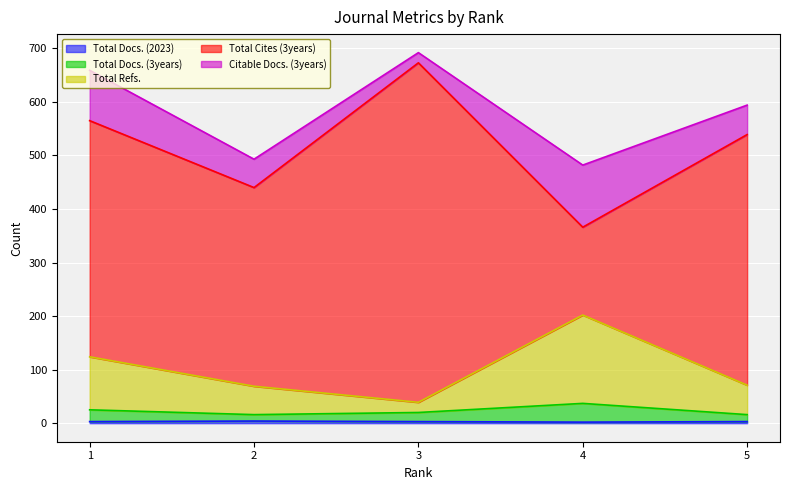

Does the chart display data point markers on the line(s)?

No